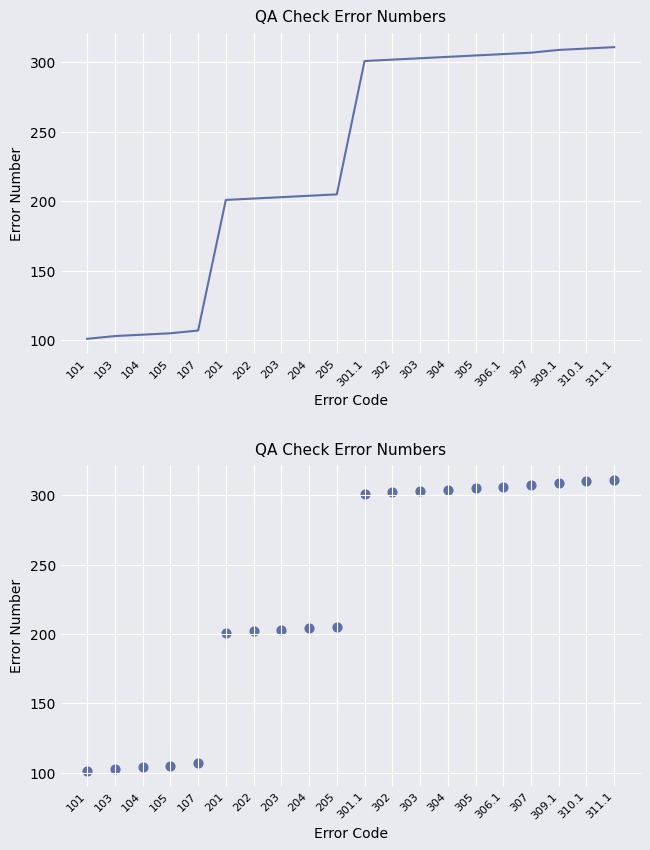

Between 203 and 105, which is larger?

203